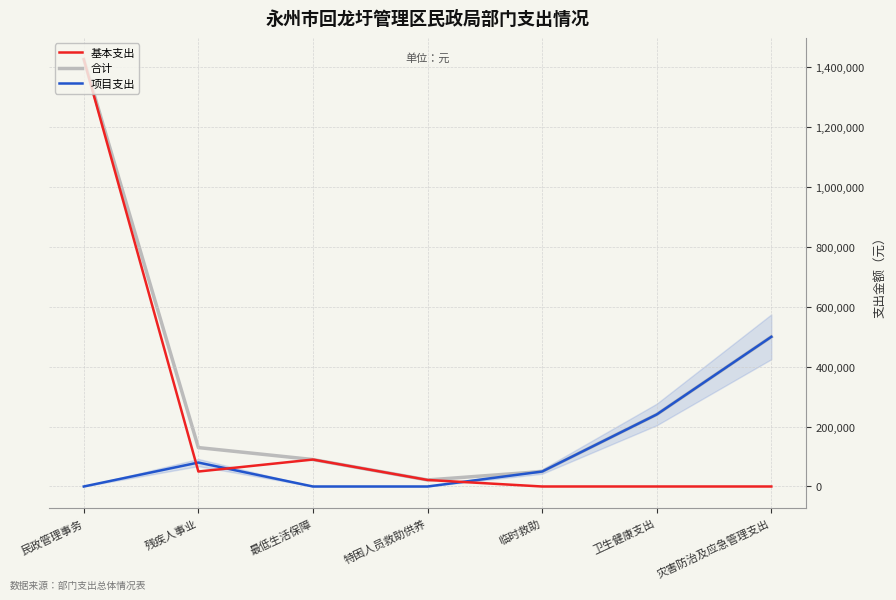

What is the highest value of the 合计 series?

1427097